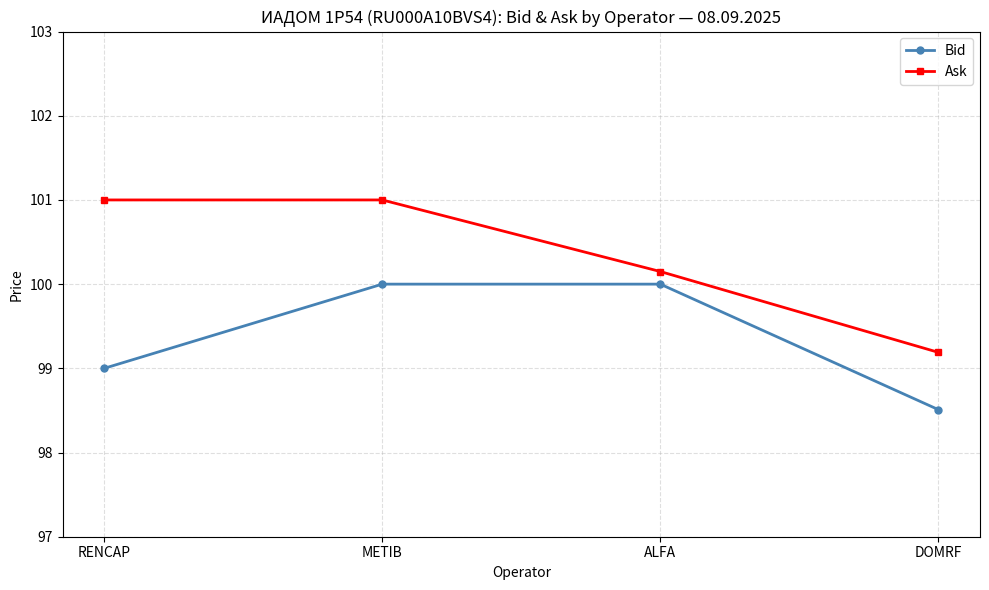

Reading right to left, transcribe all the data shown in this chart.

Bid: DOMRF=98.5	ALFA=100.0	METIB=100.0	RENCAP=99.0
Ask: DOMRF=99.2	ALFA=100.2	METIB=101.0	RENCAP=101.0